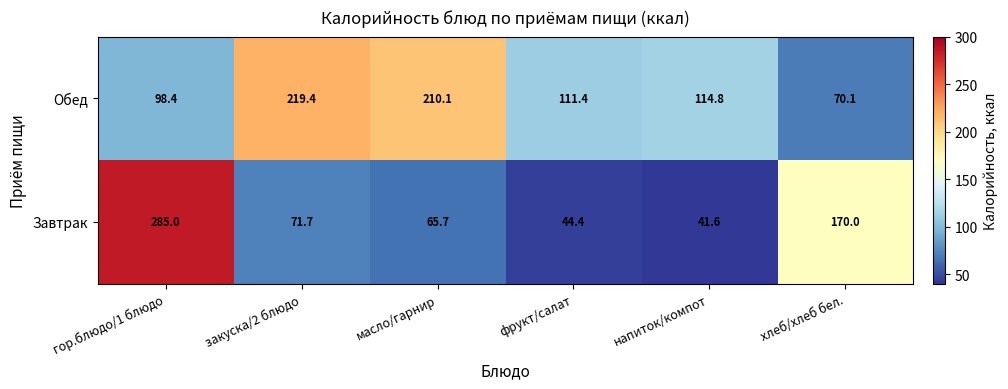

Count the number of categories in the chart.

6